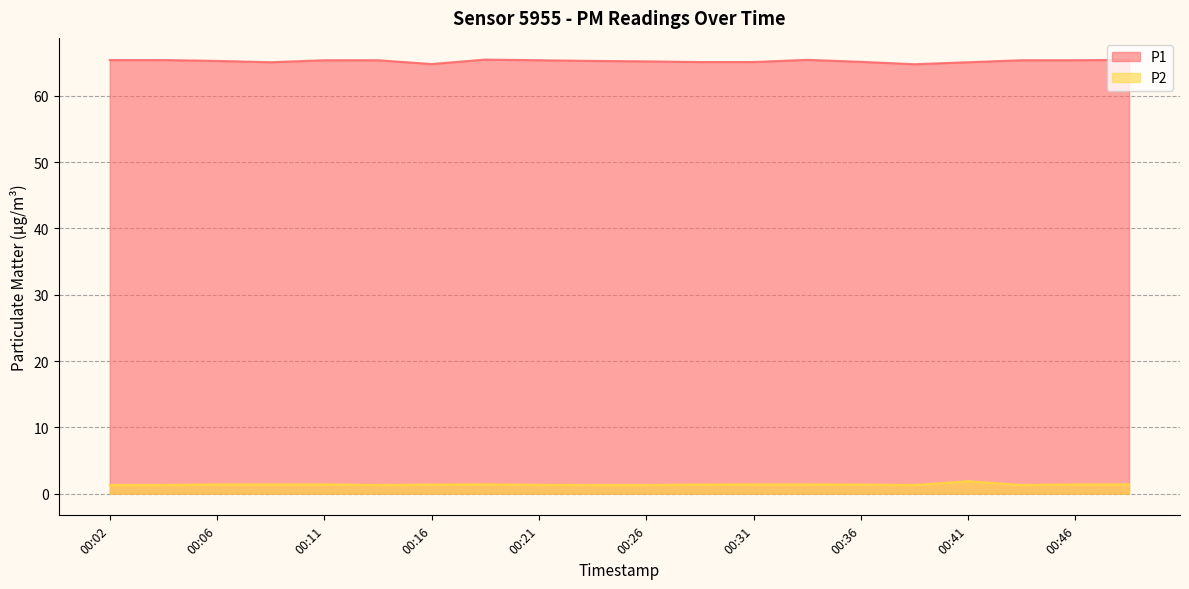

Which series has the largest total across all categories?

P1